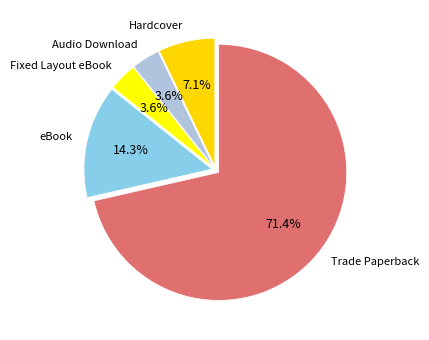

To the nearest percent, what is the average slice percentage?

20%